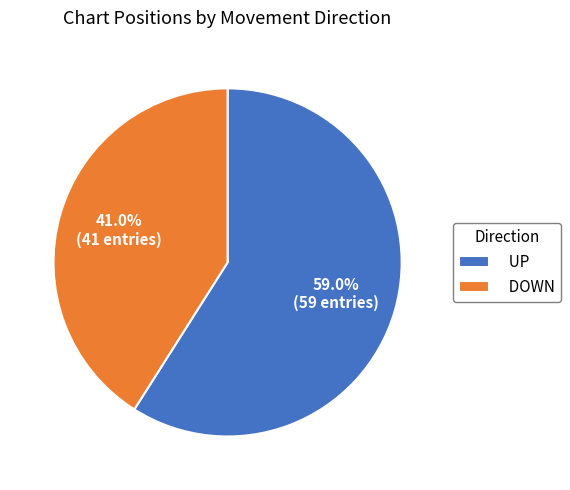

Is the sum of UP and DOWN greater than half?

Yes